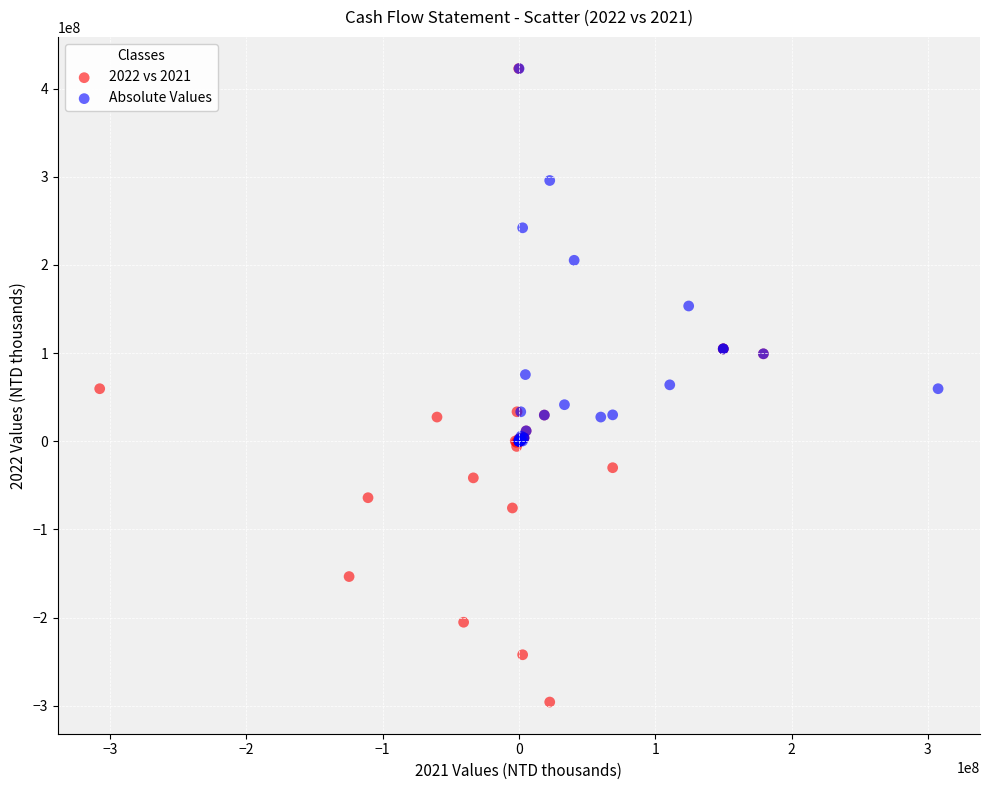

Which series contains the lowest Y value?

2022 vs 2021